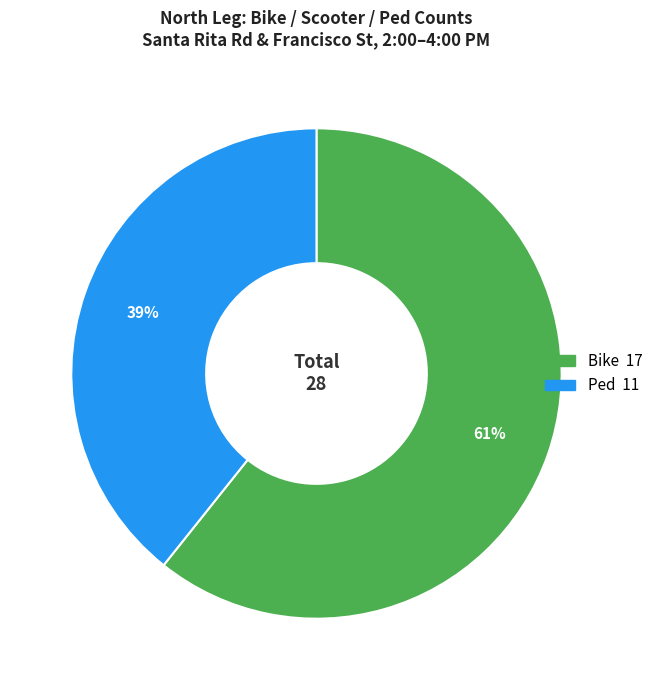

Is there any slice that represents more than half of the pie?

Yes